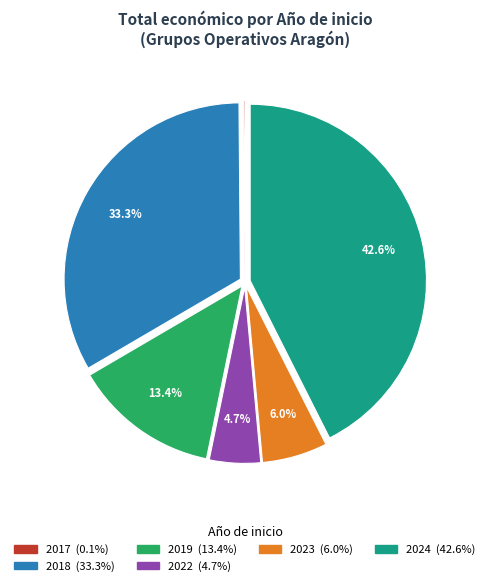

Is there any slice that represents more than half of the pie?

No